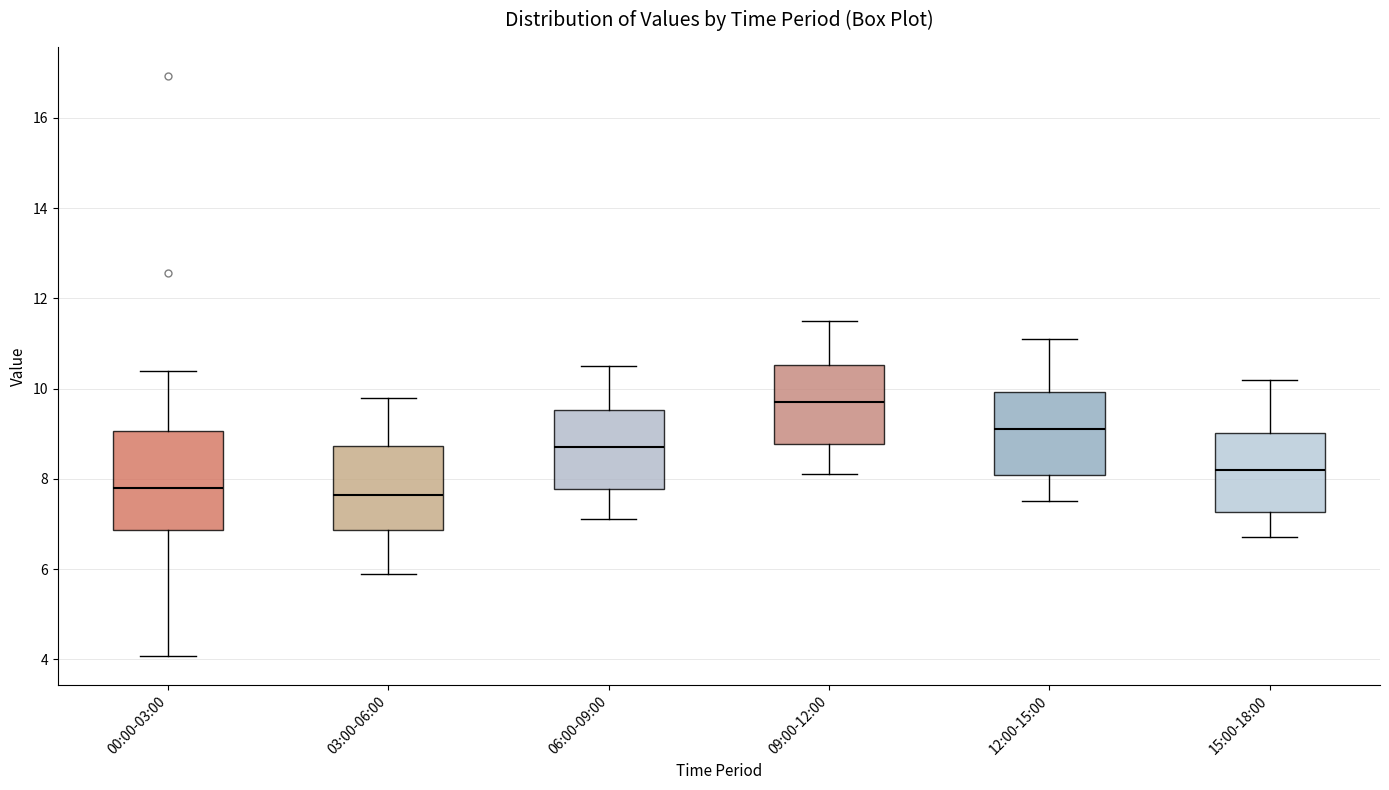

Which box's median line is the highest?

09:00-12:00